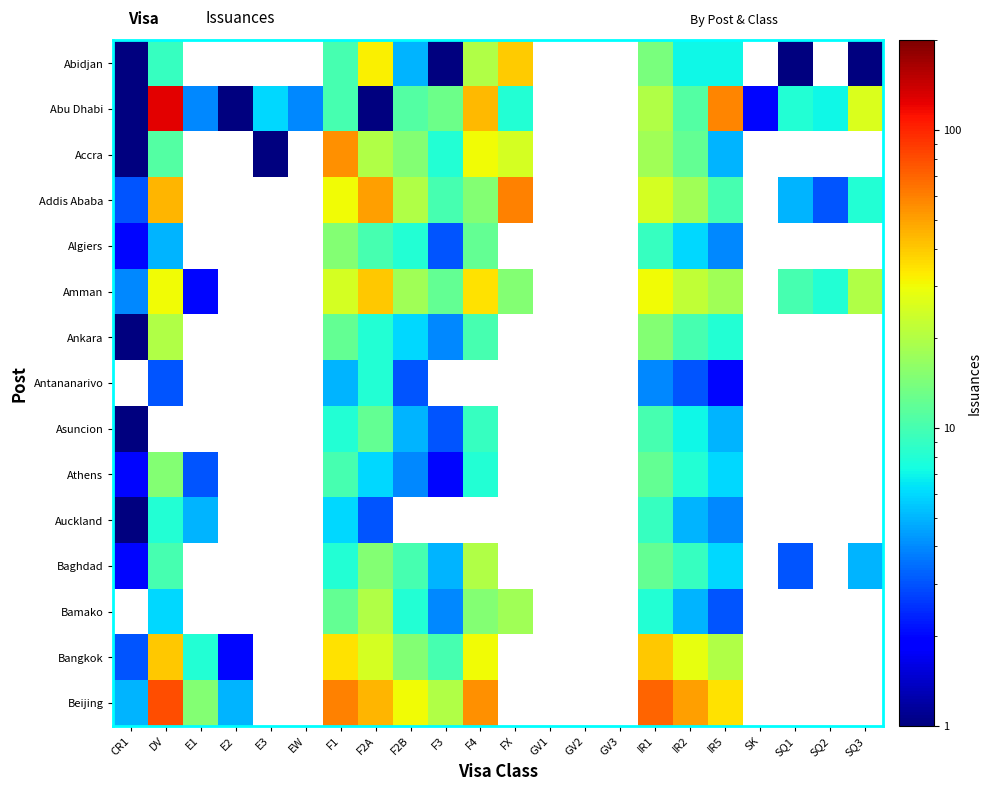

Reading left to right, transcribe all the data shown in this chart.

Abidjan: CR1=1.0	DV=9.0	E1=0.1	E2=0.1	E3=0.1	EW=0.1	F1=10.0	F2A=32.0	F2B=5.0	F3=1.0	F4=20.0	FX=39.0	GV1=0.1	GV2=0.1	GV3=0.1	IR1=14.0	IR2=7.0	IR5=7.0	SK=0.1	SQ1=1.0	SQ2=0.1	SQ3=1.0
Abu Dhabi: CR1=1.0	DV=125.0	E1=4.0	E2=1.0	E3=6.0	EW=4.0	F1=10.0	F2A=1.0	F2B=11.0	F3=13.0	F4=44.0	FX=8.0	GV1=0.1	GV2=0.1	GV3=0.1	IR1=20.0	IR2=11.0	IR5=58.0	SK=2.0	SQ1=8.0	SQ2=7.0	SQ3=26.0
Accra: CR1=1.0	DV=11.0	E1=0.1	E2=0.1	E3=1.0	EW=0.1	F1=55.0	F2A=20.0	F2B=15.0	F3=8.0	F4=30.0	FX=25.0	GV1=0.1	GV2=0.1	GV3=0.1	IR1=18.0	IR2=12.0	IR5=5.0	SK=0.1	SQ1=0.1	SQ2=0.1	SQ3=0.1
Addis Ababa: CR1=3.0	DV=45.0	E1=0.1	E2=0.1	E3=0.1	EW=0.1	F1=30.0	F2A=50.0	F2B=20.0	F3=10.0	F4=15.0	FX=60.0	GV1=0.1	GV2=0.1	GV3=0.1	IR1=25.0	IR2=18.0	IR5=10.0	SK=0.1	SQ1=5.0	SQ2=3.0	SQ3=8.0
Algiers: CR1=2.0	DV=5.0	E1=0.1	E2=0.1	E3=0.1	EW=0.1	F1=15.0	F2A=10.0	F2B=8.0	F3=3.0	F4=12.0	FX=0.1	GV1=0.1	GV2=0.1	GV3=0.1	IR1=9.0	IR2=6.0	IR5=4.0	SK=0.1	SQ1=0.1	SQ2=0.1	SQ3=0.1
Amman: CR1=4.0	DV=30.0	E1=2.0	E2=0.1	E3=0.1	EW=0.1	F1=25.0	F2A=40.0	F2B=18.0	F3=12.0	F4=35.0	FX=15.0	GV1=0.1	GV2=0.1	GV3=0.1	IR1=30.0	IR2=22.0	IR5=18.0	SK=0.1	SQ1=10.0	SQ2=8.0	SQ3=20.0
Ankara: CR1=1.0	DV=20.0	E1=0.1	E2=0.1	E3=0.1	EW=0.1	F1=12.0	F2A=8.0	F2B=6.0	F3=4.0	F4=10.0	FX=0.1	GV1=0.1	GV2=0.1	GV3=0.1	IR1=15.0	IR2=10.0	IR5=8.0	SK=0.1	SQ1=0.1	SQ2=0.1	SQ3=0.1
Antananarivo: CR1=0.1	DV=3.0	E1=0.1	E2=0.1	E3=0.1	EW=0.1	F1=5.0	F2A=8.0	F2B=3.0	F3=0.1	F4=0.1	FX=0.1	GV1=0.1	GV2=0.1	GV3=0.1	IR1=4.0	IR2=3.0	IR5=2.0	SK=0.1	SQ1=0.1	SQ2=0.1	SQ3=0.1
Asuncion: CR1=1.0	DV=0.1	E1=0.1	E2=0.1	E3=0.1	EW=0.1	F1=8.0	F2A=12.0	F2B=5.0	F3=3.0	F4=9.0	FX=0.1	GV1=0.1	GV2=0.1	GV3=0.1	IR1=10.0	IR2=7.0	IR5=5.0	SK=0.1	SQ1=0.1	SQ2=0.1	SQ3=0.1
Athens: CR1=2.0	DV=15.0	E1=3.0	E2=0.1	E3=0.1	EW=0.1	F1=10.0	F2A=6.0	F2B=4.0	F3=2.0	F4=8.0	FX=0.1	GV1=0.1	GV2=0.1	GV3=0.1	IR1=12.0	IR2=8.0	IR5=6.0	SK=0.1	SQ1=0.1	SQ2=0.1	SQ3=0.1
Auckland: CR1=1.0	DV=8.0	E1=5.0	E2=0.1	E3=0.1	EW=0.1	F1=6.0	F2A=3.0	F2B=0.1	F3=0.1	F4=0.1	FX=0.1	GV1=0.1	GV2=0.1	GV3=0.1	IR1=9.0	IR2=5.0	IR5=4.0	SK=0.1	SQ1=0.1	SQ2=0.1	SQ3=0.1
Baghdad: CR1=2.0	DV=10.0	E1=0.1	E2=0.1	E3=0.1	EW=0.1	F1=8.0	F2A=15.0	F2B=10.0	F3=5.0	F4=20.0	FX=0.1	GV1=0.1	GV2=0.1	GV3=0.1	IR1=12.0	IR2=9.0	IR5=6.0	SK=0.1	SQ1=3.0	SQ2=0.1	SQ3=5.0
Bamako: CR1=0.1	DV=6.0	E1=0.1	E2=0.1	E3=0.1	EW=0.1	F1=12.0	F2A=20.0	F2B=8.0	F3=4.0	F4=15.0	FX=18.0	GV1=0.1	GV2=0.1	GV3=0.1	IR1=8.0	IR2=5.0	IR5=3.0	SK=0.1	SQ1=0.1	SQ2=0.1	SQ3=0.1
Bangkok: CR1=3.0	DV=40.0	E1=8.0	E2=2.0	E3=0.1	EW=0.1	F1=35.0	F2A=25.0	F2B=15.0	F3=10.0	F4=30.0	FX=0.1	GV1=0.1	GV2=0.1	GV3=0.1	IR1=40.0	IR2=28.0	IR5=20.0	SK=0.1	SQ1=0.1	SQ2=0.1	SQ3=0.1
Beijing: CR1=5.0	DV=80.0	E1=15.0	E2=5.0	E3=0.1	EW=0.1	F1=60.0	F2A=45.0	F2B=30.0	F3=20.0	F4=55.0	FX=0.1	GV1=0.1	GV2=0.1	GV3=0.1	IR1=70.0	IR2=50.0	IR5=35.0	SK=0.1	SQ1=0.1	SQ2=0.1	SQ3=0.1